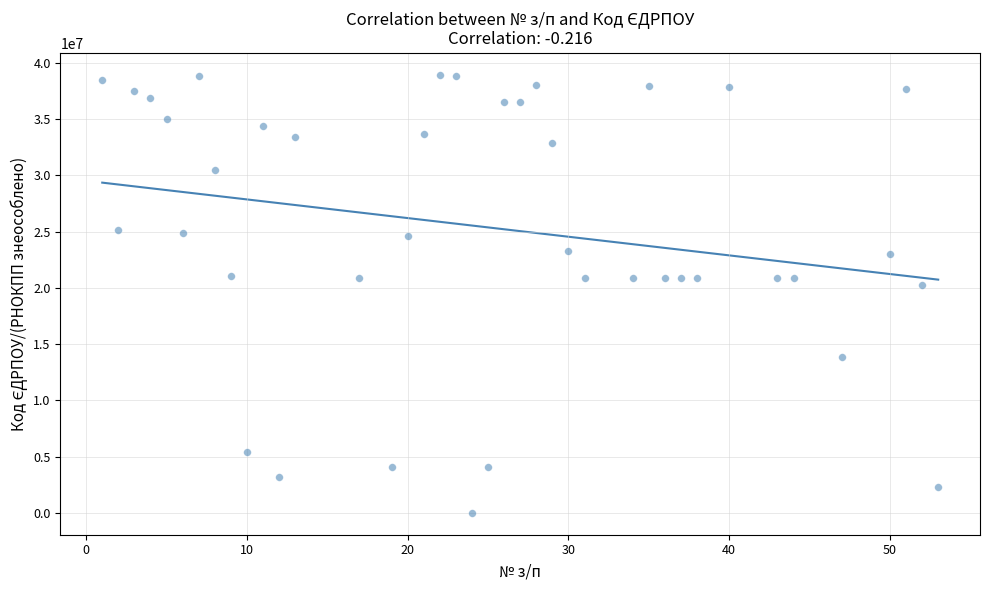

What is the range of Y values (max minus min)?

38956433